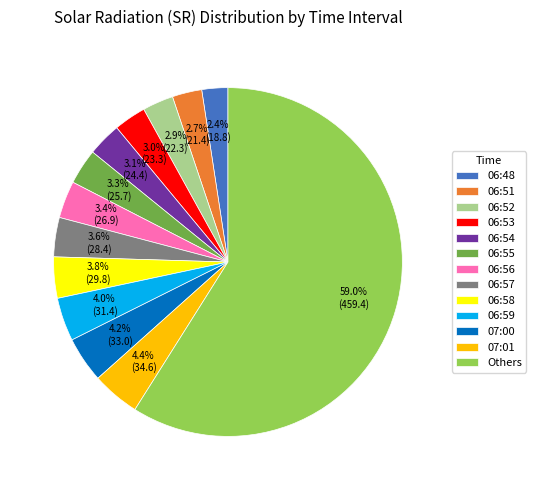

How much of the chart is everything except 07:00?

95.8%